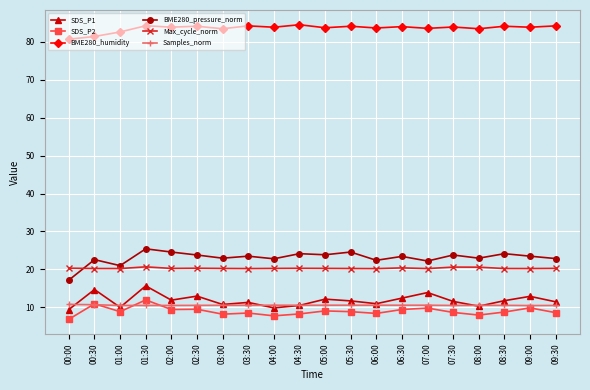

True or false: BME280_humidity has more than 0 interior local peaks.

True